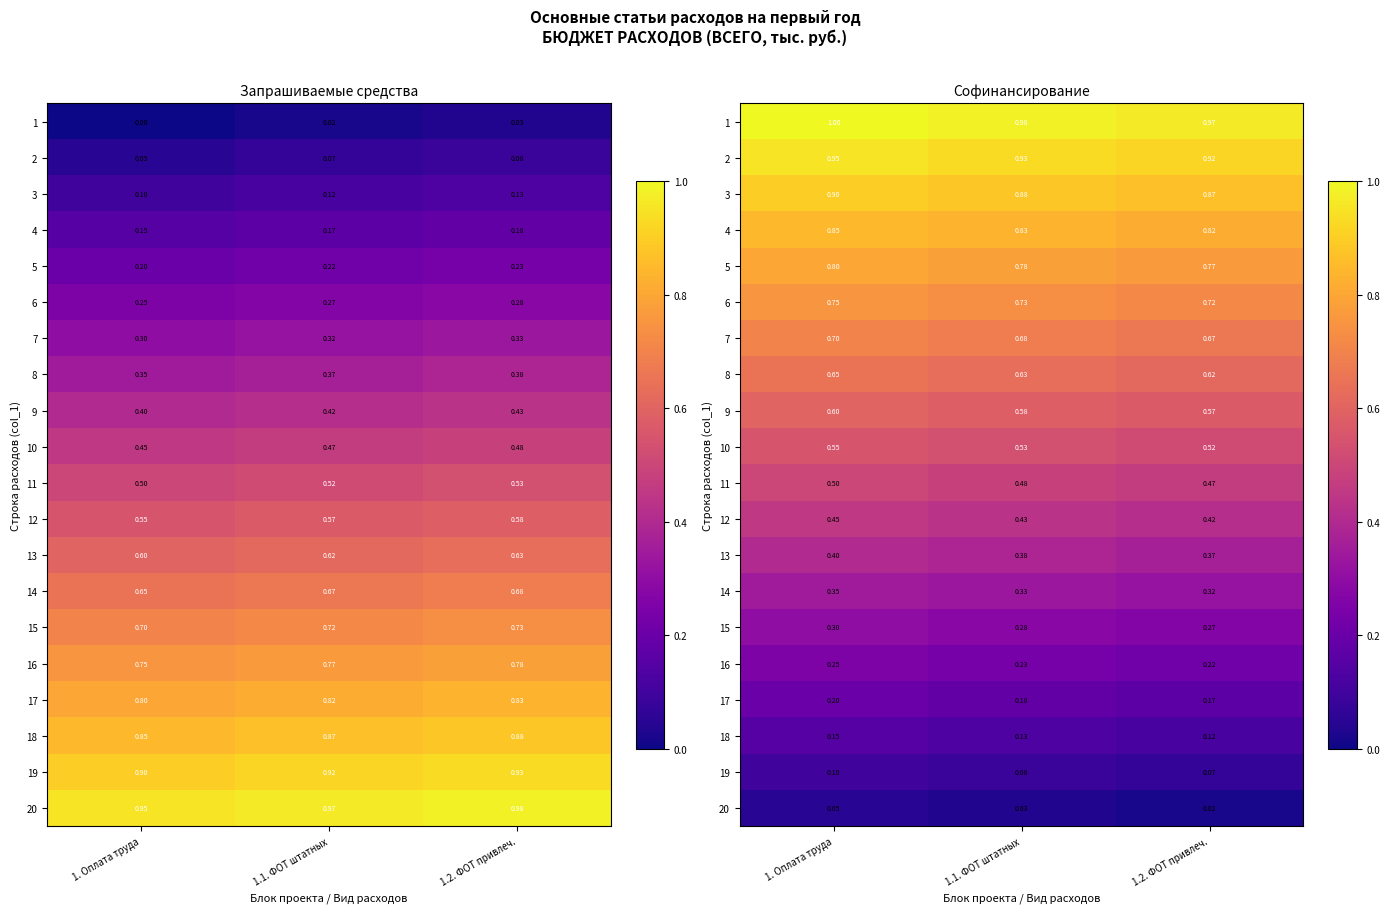

Is it true that 19 equals 0.0 at 1.2. ФОТ привлеч.?

False